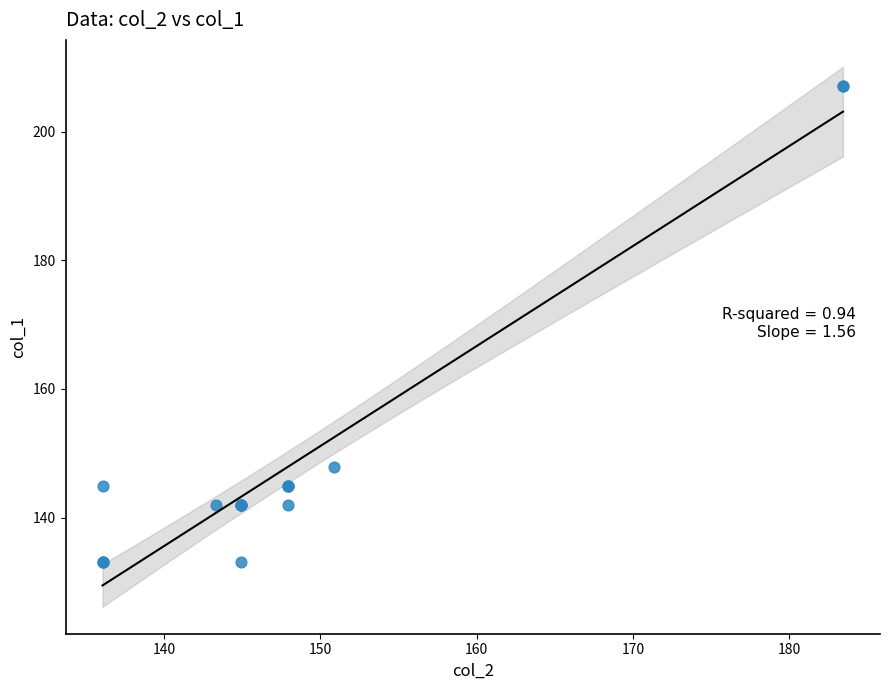

What Y value in the scatter plot is closest to 170?

147.9